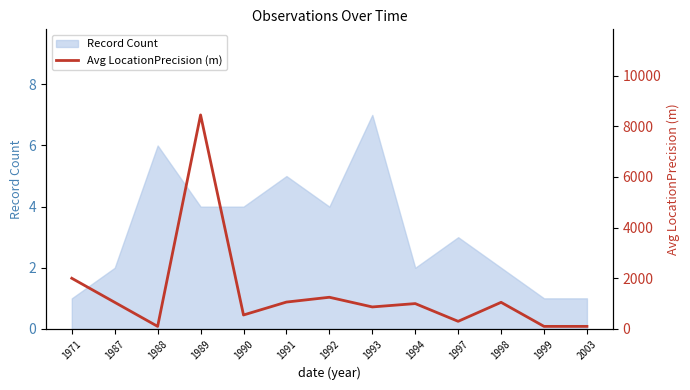

How many values exceed 1000?

6